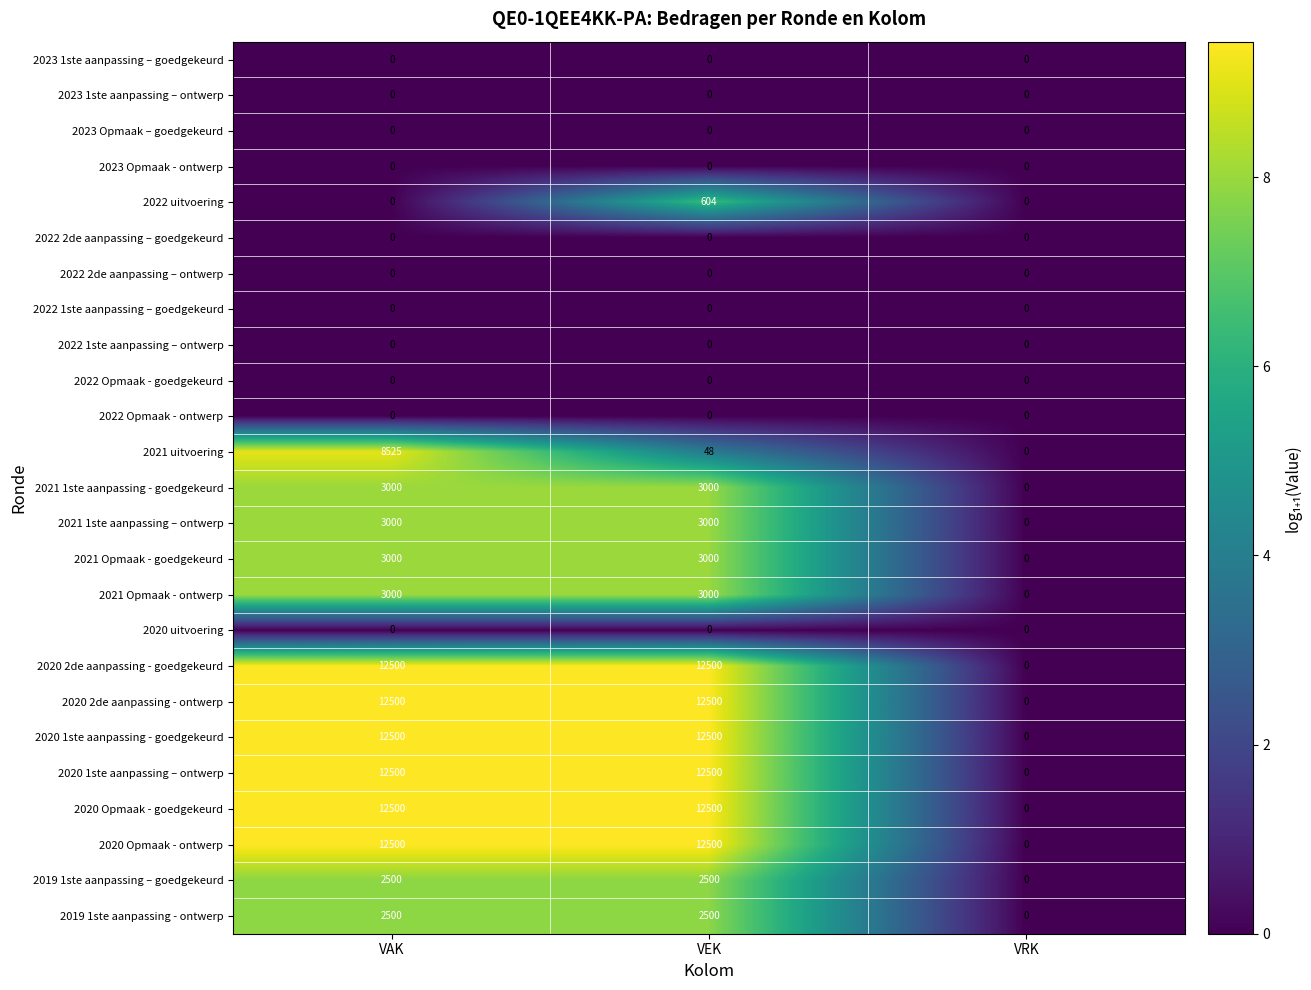

What is the total value across all series at VEK?

92652